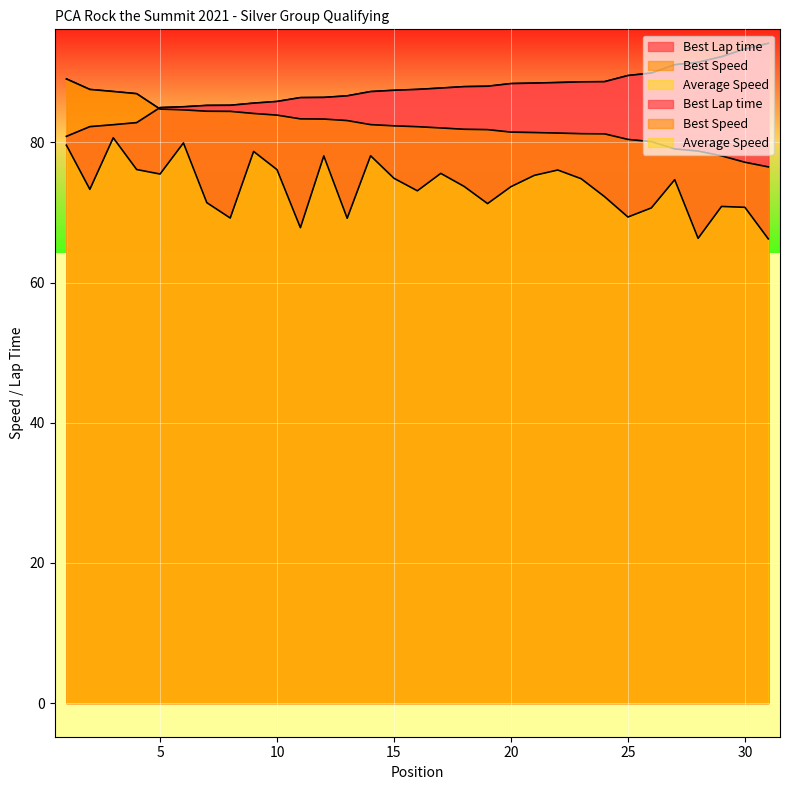

Reading left to right, transcribe all the data shown in this chart.

Best Lap time: 80.9	82.2	82.5	82.8	85.0	85.1	85.3	85.3	85.6	85.8	86.4	86.4	86.6	87.2	87.4	87.6	87.7	88.0	88.0	88.4	88.5	88.5	88.6	88.7	89.5	89.9	91.1	91.4	92.2	93.3	94.1
Best Speed: 89.0	87.5	87.3	86.9	84.7	84.6	84.4	84.4	84.1	83.9	83.3	83.3	83.1	82.5	82.4	82.2	82.1	81.9	81.8	81.5	81.4	81.3	81.2	81.2	80.4	80.1	79.1	78.8	78.1	77.2	76.5
Average Speed: 79.6	73.3	80.6	76.1	75.5	79.9	71.4	69.2	78.7	76.1	67.8	78.1	69.2	78.1	74.9	73.1	75.6	73.7	71.3	73.7	75.3	76.0	74.8	72.2	69.3	70.6	74.7	66.3	70.9	70.7	66.2